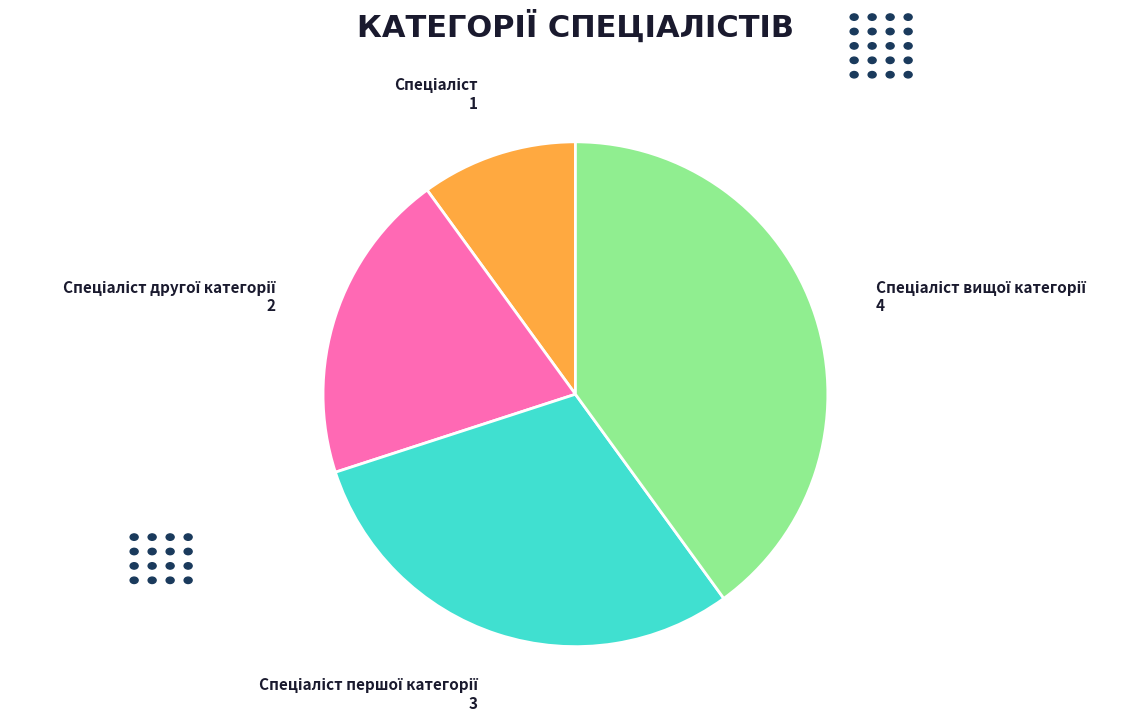

Is there a majority slice in this chart?

No